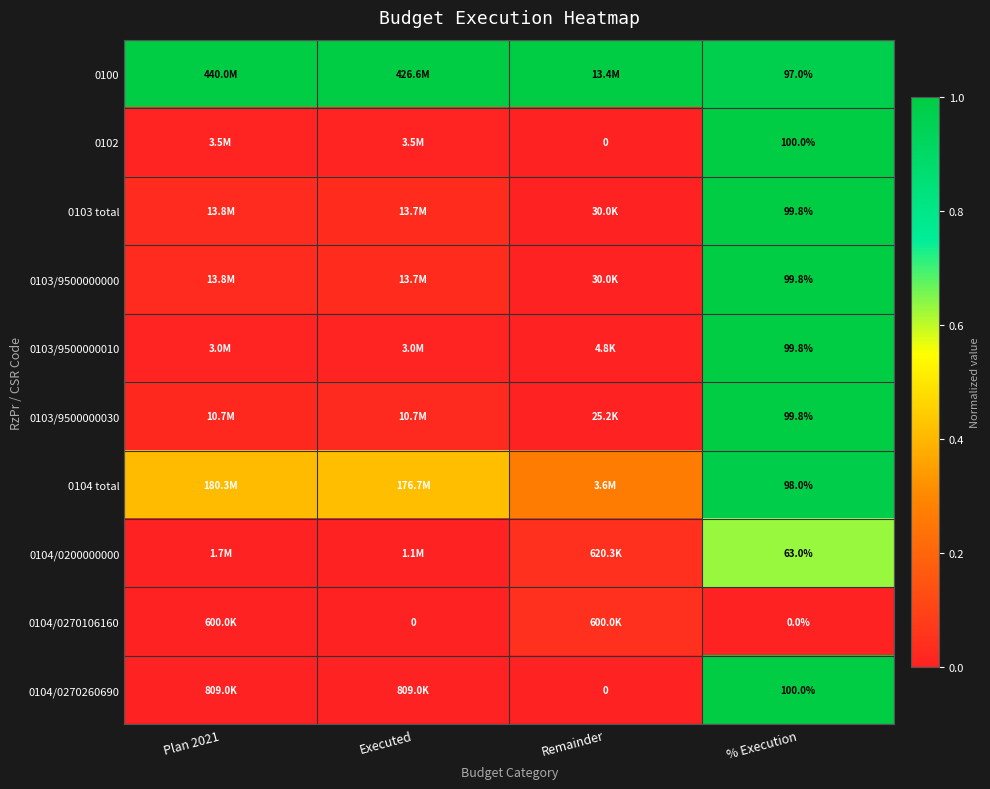

The 0103/9500000010 series shows 0.0 at Plan 2021. True or false?

False